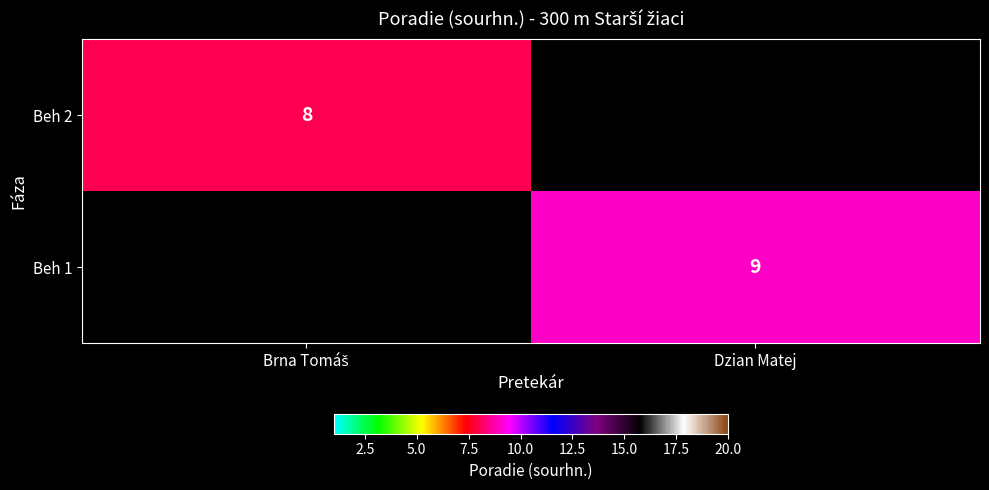

True or false: Beh 1 has a value of 9 at Dzian Matej.

True